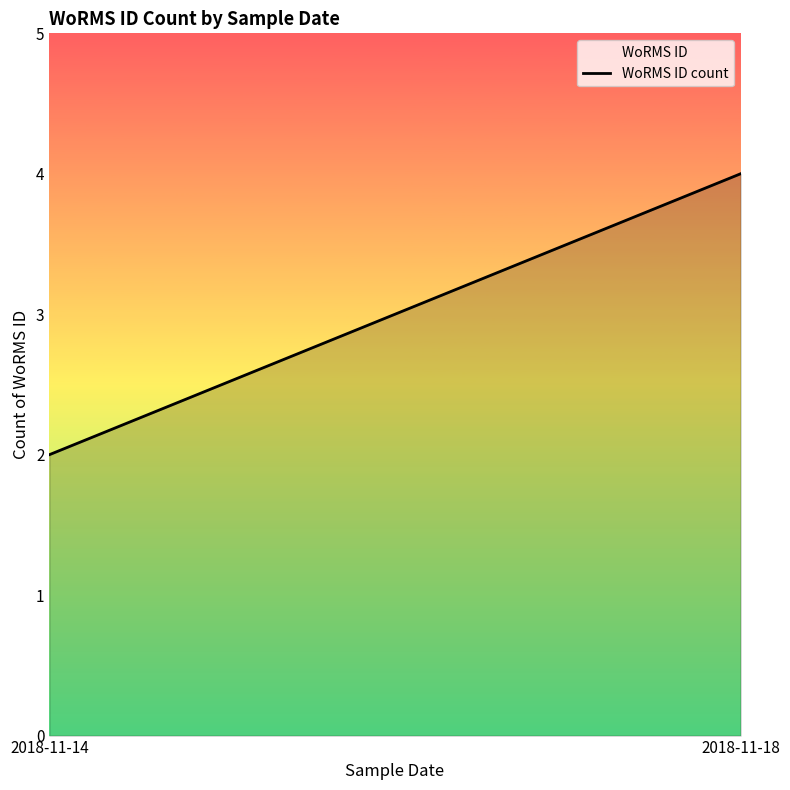

How many series are shown in this chart?

1